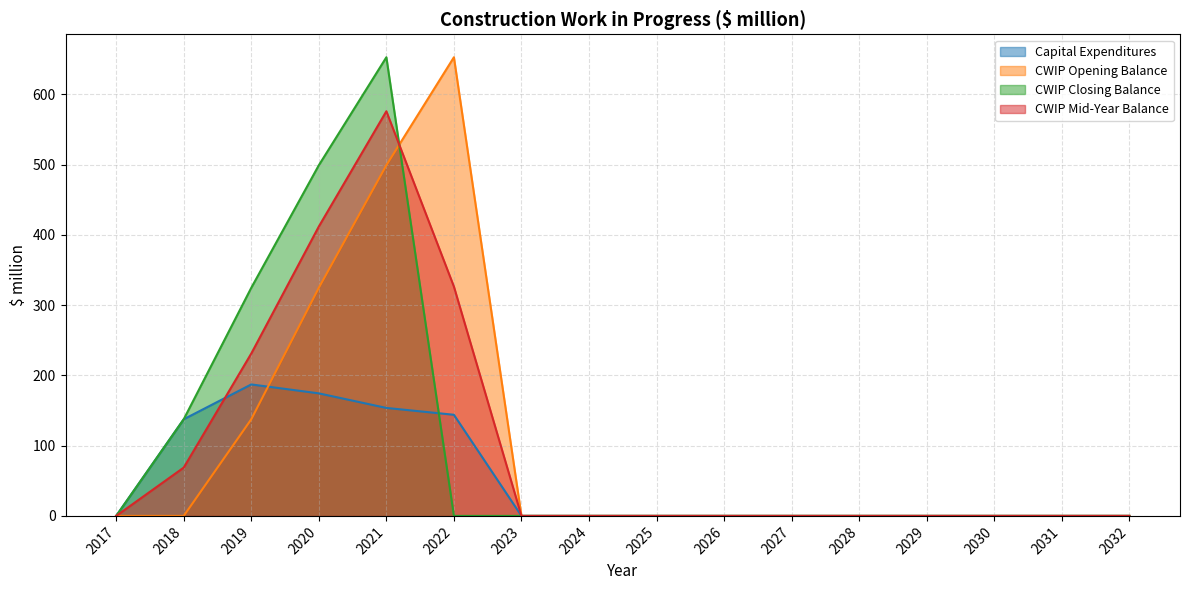

Between 2020 and 2023, which is larger?

2020